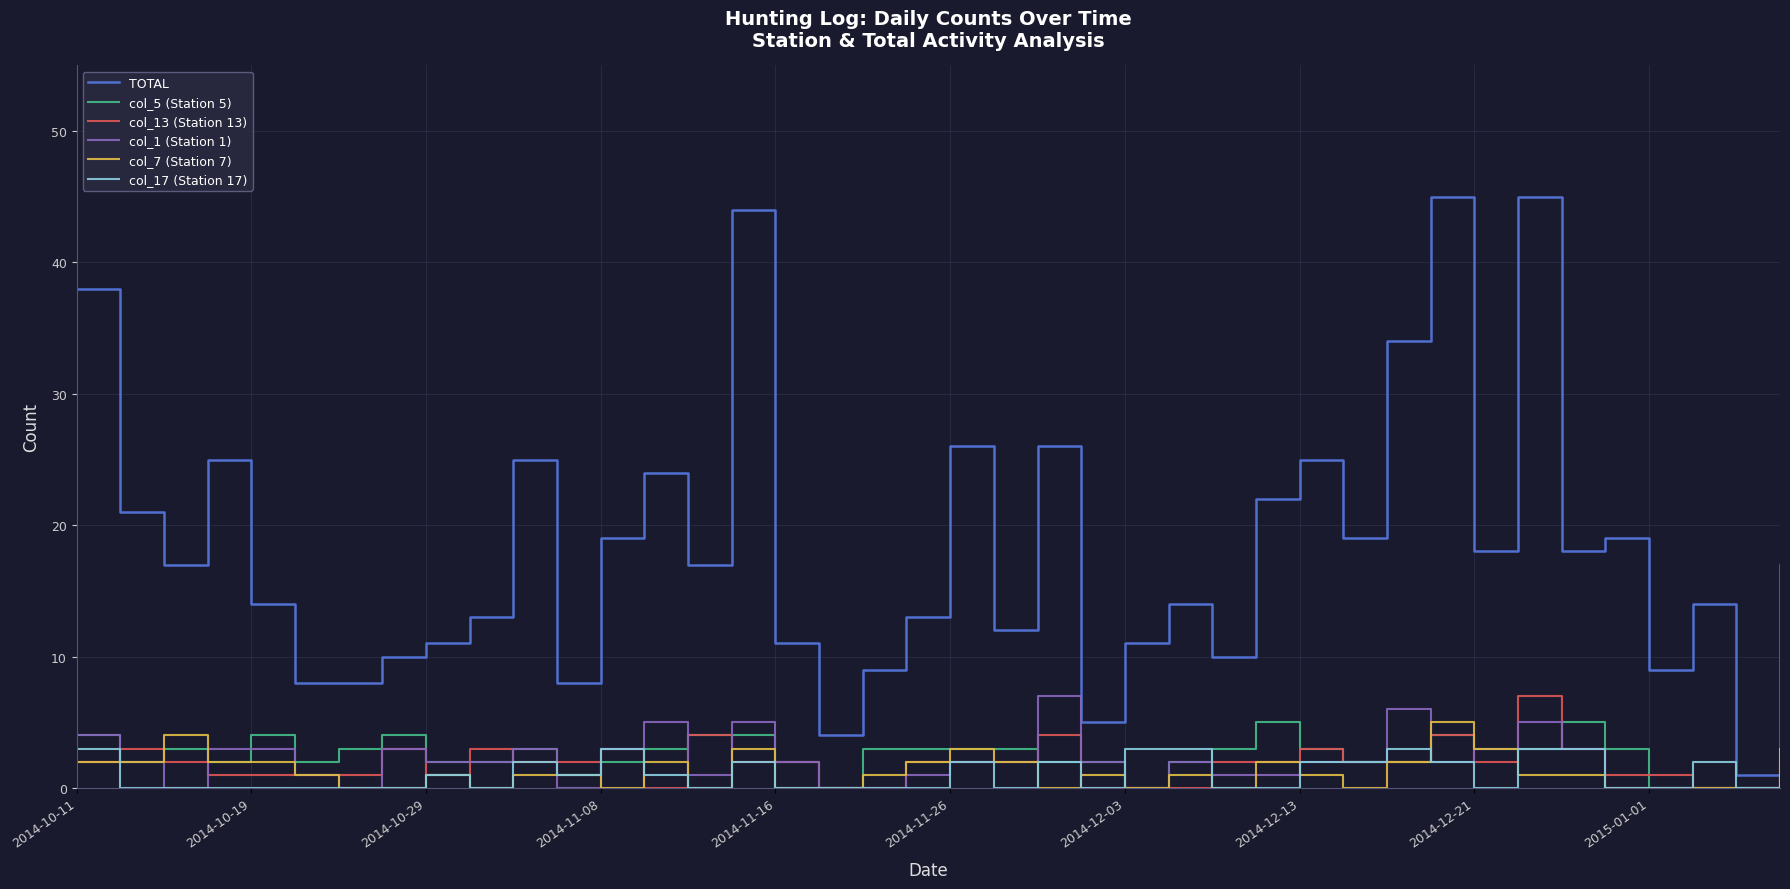

Reading left to right, list all the values displayed in this chart.

TOTAL: 38	21	17	25	14	8	8	10	11	13	25	8	19	24	17	44	11	4	9	13	26	12	26	5	11	14	10	22	25	19	34	45	18	45	18	19	9	14	1	17
col_5 (Station 5): 4	2	3	2	4	2	3	4	2	2	3	1	2	3	4	4	2	0	3	3	3	3	2	2	0	2	3	5	3	2	2	4	3	3	5	3	0	0	0	0
col_13 (Station 13): 2	3	2	1	1	1	1	3	1	3	2	2	3	0	4	2	2	0	0	2	2	2	4	0	0	0	2	2	3	2	2	4	2	7	3	1	1	0	0	2
col_1 (Station 1): 4	2	0	3	3	1	0	3	2	2	3	0	3	5	1	5	2	0	0	1	2	2	7	2	0	2	1	1	2	2	6	2	3	5	3	0	0	0	0	1
col_7 (Station 7): 2	2	4	2	2	1	0	0	1	0	1	1	0	2	0	3	0	0	1	2	3	2	0	1	0	1	0	2	1	0	2	5	3	1	1	0	0	0	0	3
col_17 (Station 17): 3	0	0	0	0	0	0	0	1	0	2	1	3	1	0	2	0	0	0	0	2	0	2	0	3	3	0	0	2	2	3	2	0	3	3	0	0	2	0	1